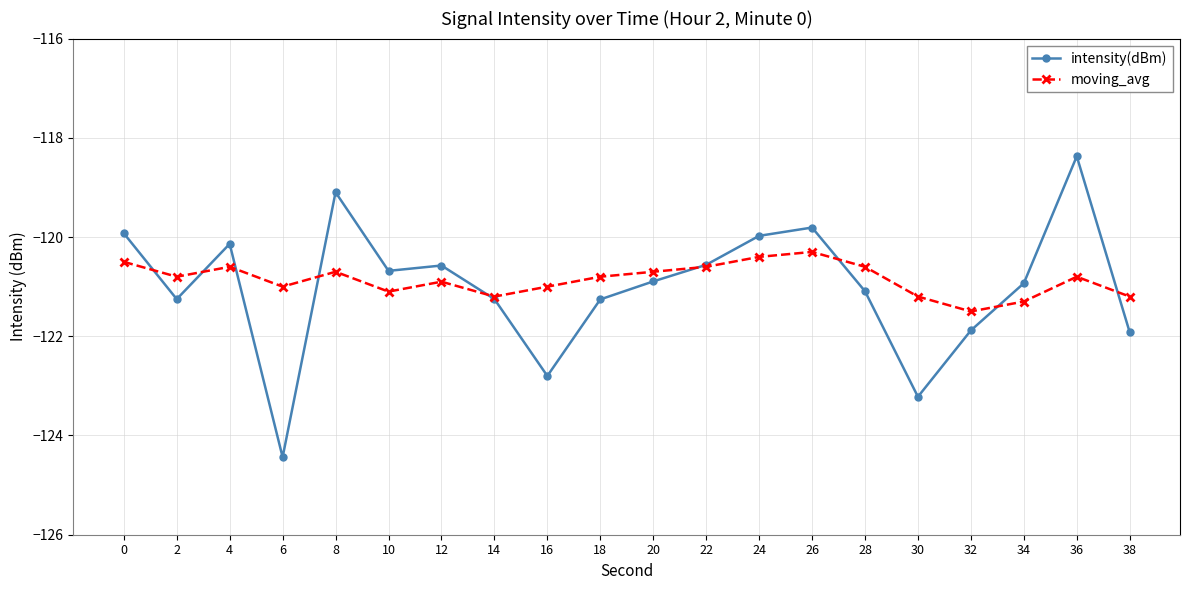

Which series has the widest spread of values?

intensity(dBm)